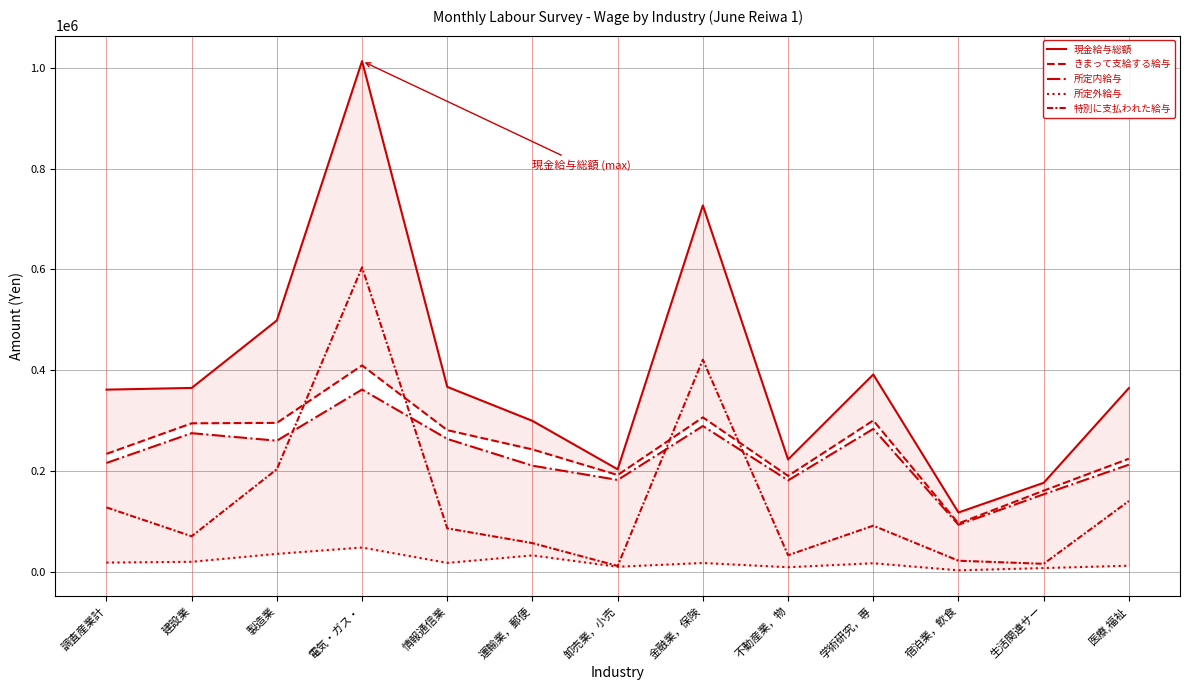

How many interior local valleys does the 現金給与総額 series have?

3